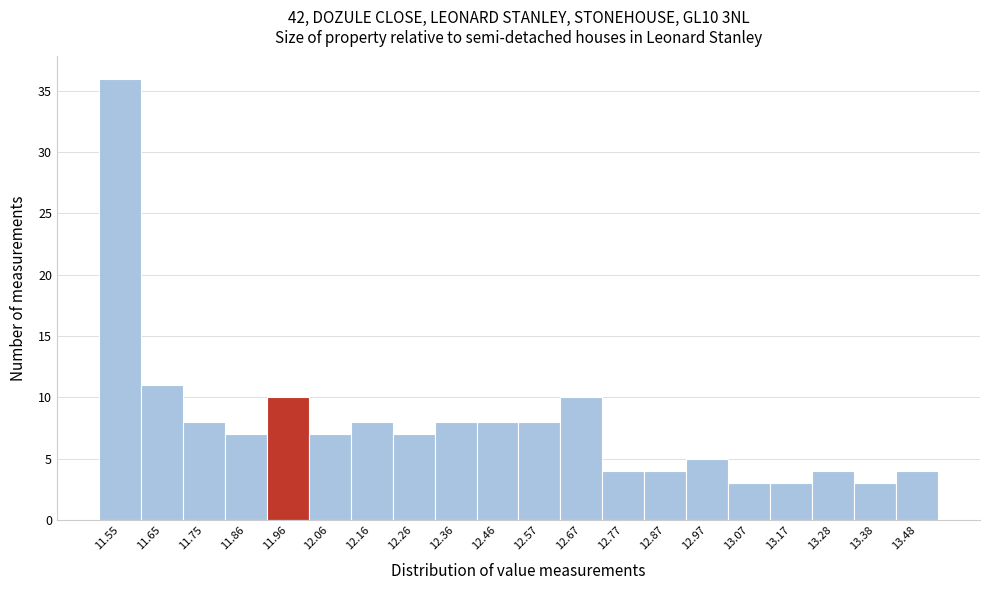

Reading left to right, list every bar in this chart as the range it spans on the x-axis followed by its height. Neither the bar edges nor the heights are printed on the chart, so give them approximately, as read against the axes.

11.50 to 11.60: 36
11.60 to 11.70: 11
11.70 to 11.80: 8
11.80 to 11.90: 7
11.90 to 12.00: 10
12.00 to 12.10: 7
12.10 to 12.22: 8
12.22 to 12.32: 7
12.32 to 12.42: 8
12.42 to 12.52: 8
12.52 to 12.62: 8
12.62 to 12.72: 10
12.72 to 12.82: 4
12.82 to 12.92: 4
12.92 to 13.02: 5
13.02 to 13.12: 3
13.12 to 13.22: 3
13.22 to 13.32: 4
13.32 to 13.42: 3
13.42 to 13.54: 4